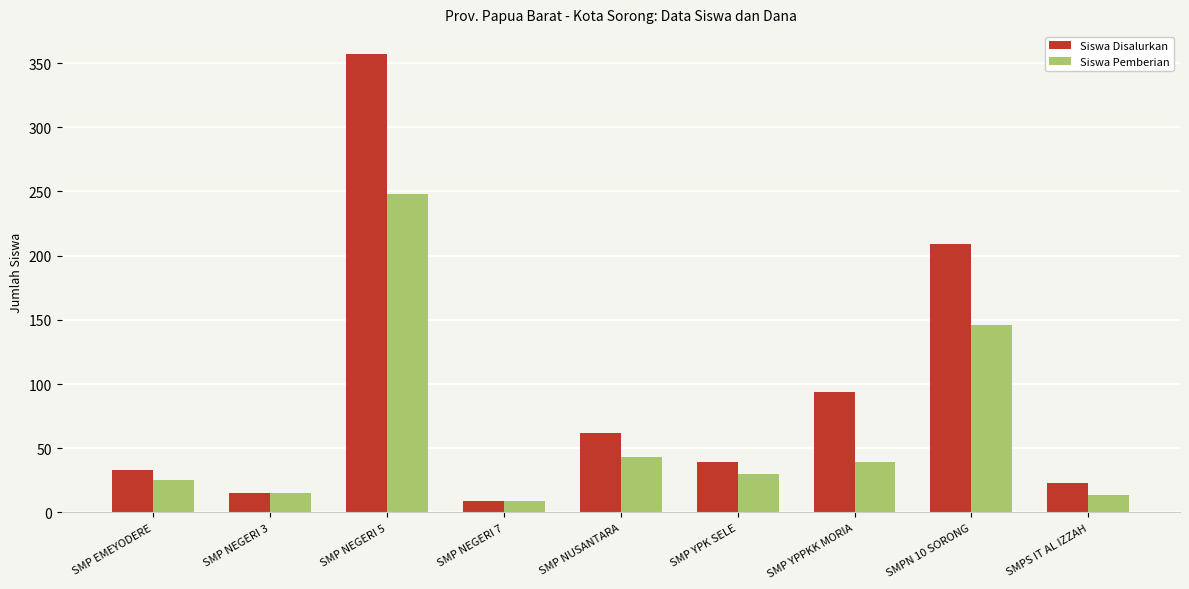

What is the total value across all series at SMP EMEYODERE?

58